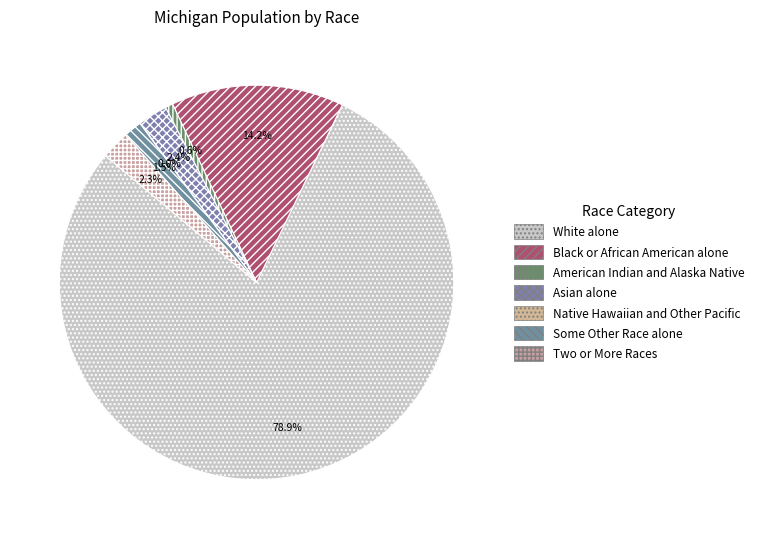

What is the change in value from American Indian and Alaska Native to Some Other Race alone?

+85022